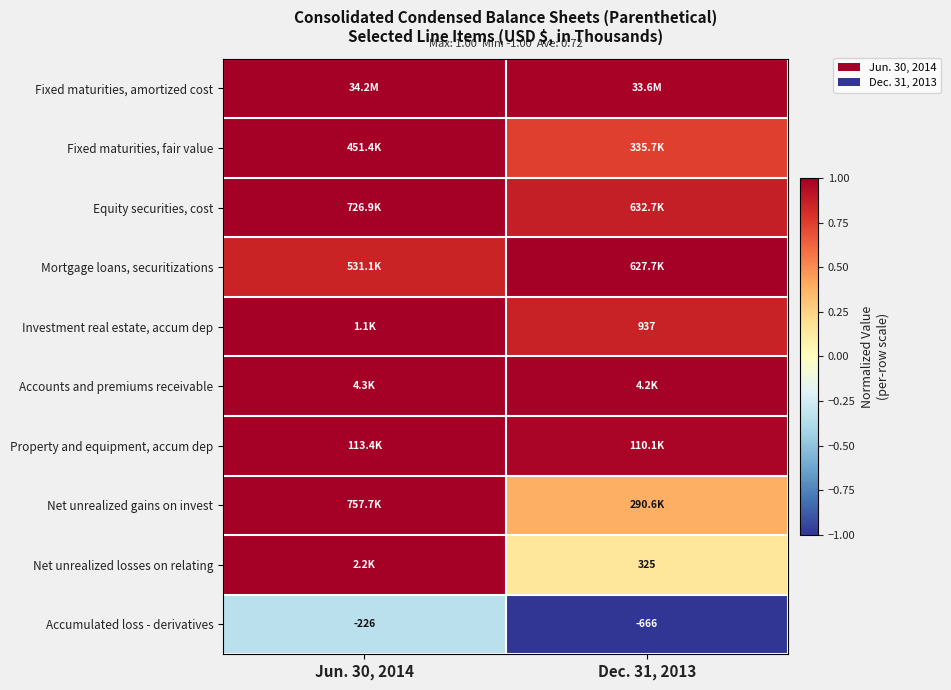

Count the Property and equipment, accum dep values in the range 0 to 1.

2